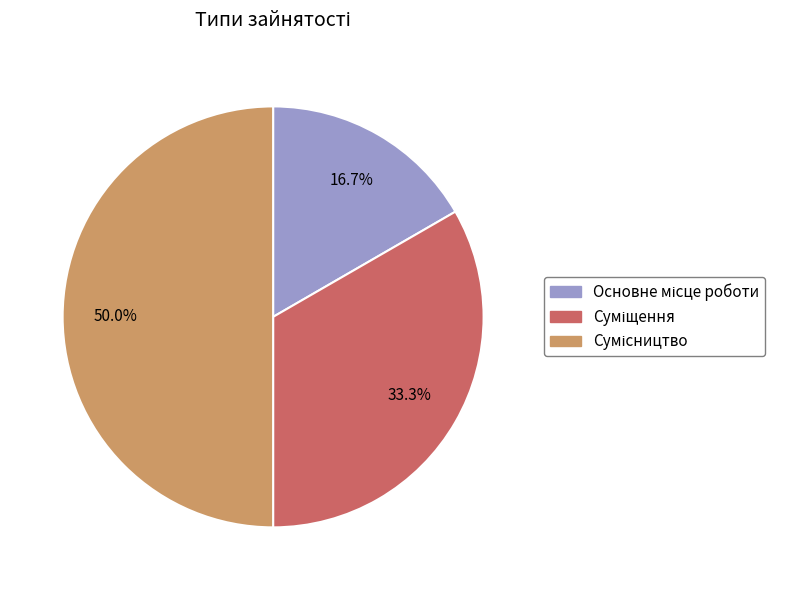

Approximately how many times larger is the value at Суміщення compared to Сумісництво?

0.7